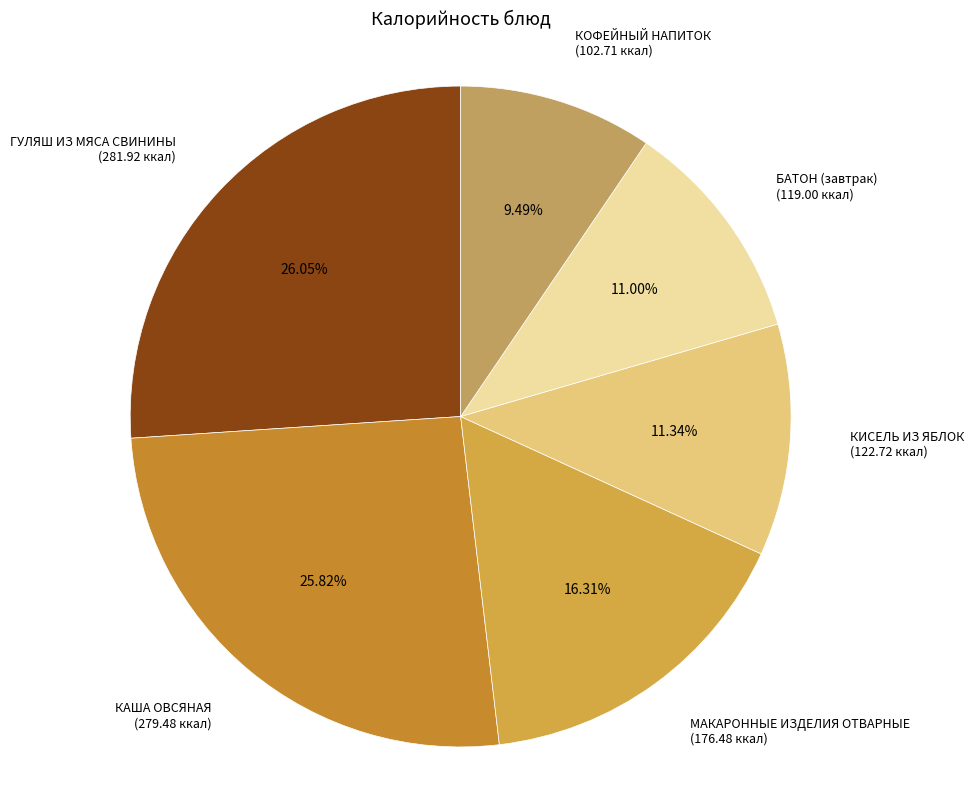

How many segments does this pie chart have?

6